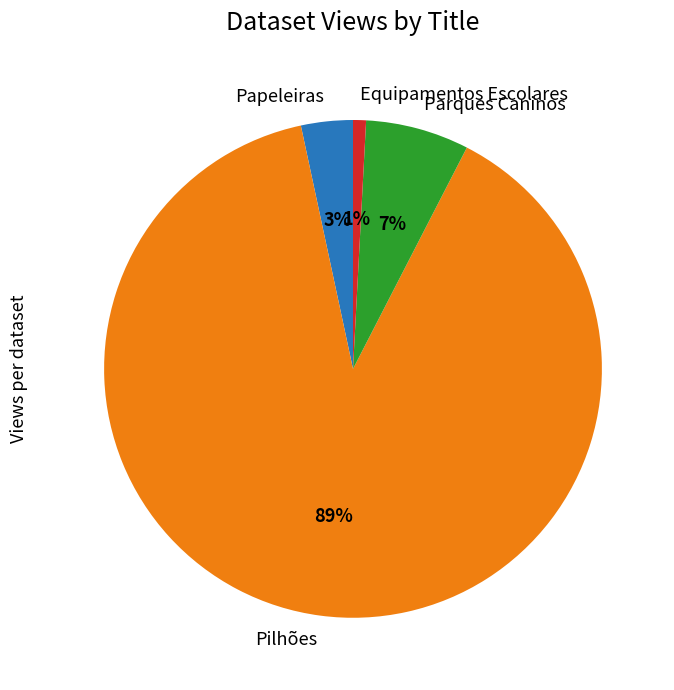

What is the majority slice?

Pilhões